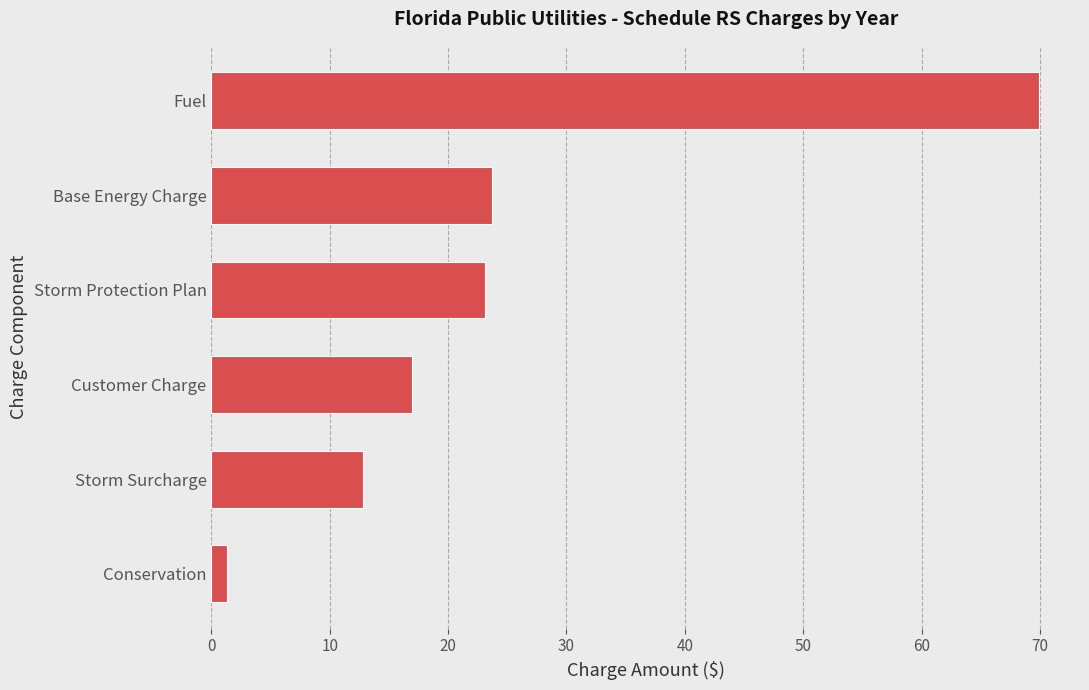

How many values are below 23?

3